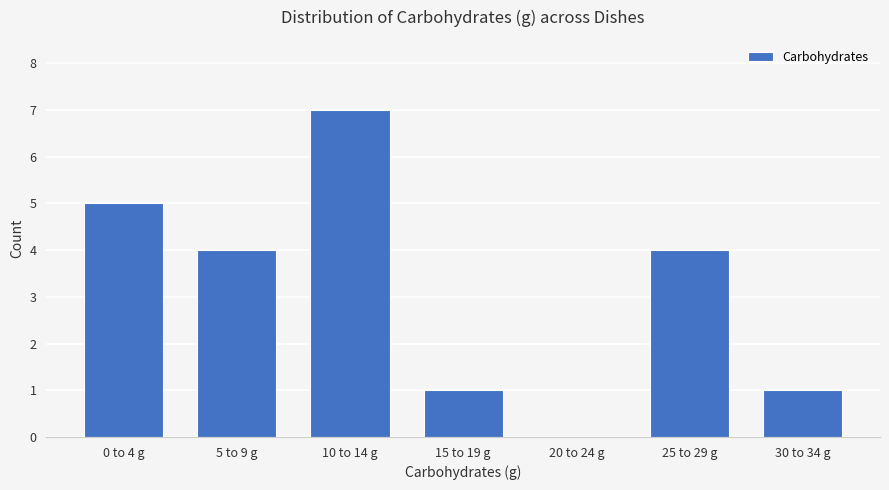

Reading left to right, what are all the values shown in this chart?

0 to 4 g=5	5 to 9 g=4	10 to 14 g=7	15 to 19 g=1	20 to 24 g=0	25 to 29 g=4	30 to 34 g=1